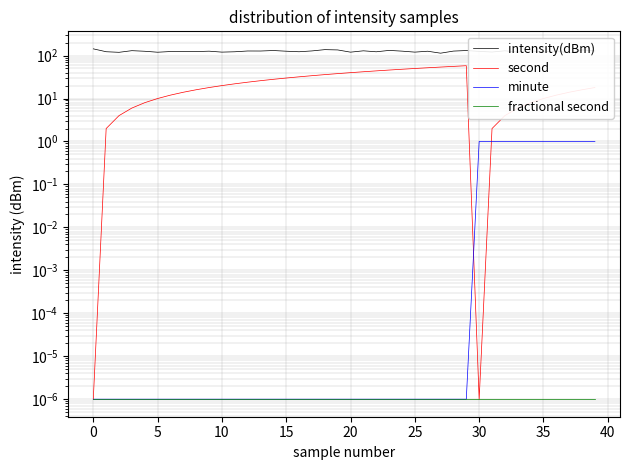

How many interior local valleys does the second series have?

1